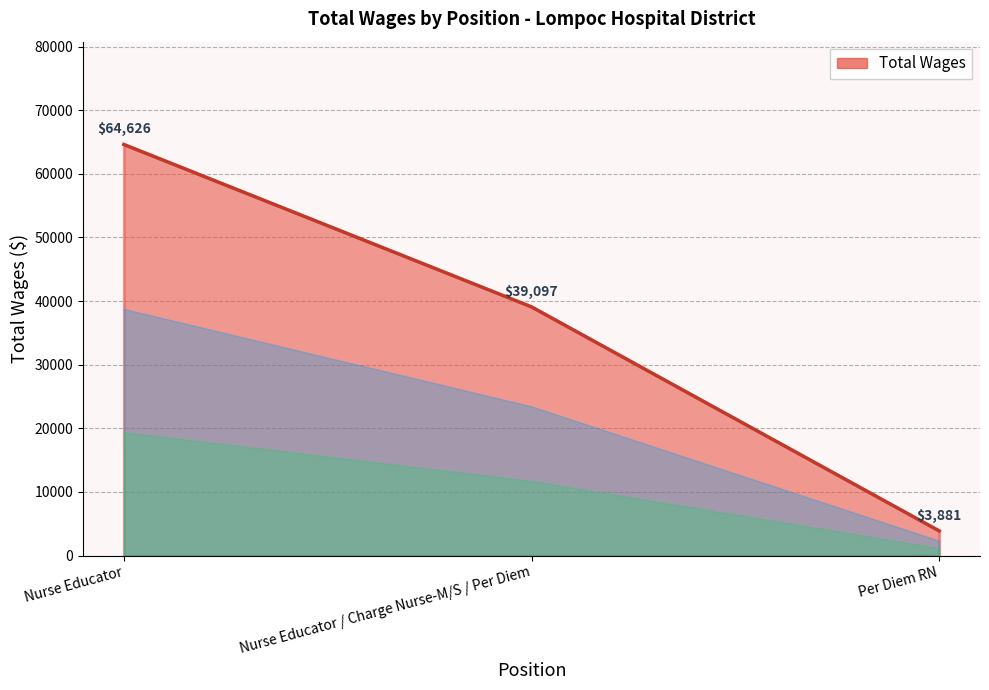

List the labels in order of value, smallest first.

Per Diem RN, Nurse Educator / Charge Nurse-M/S / Per Diem, Nurse Educator